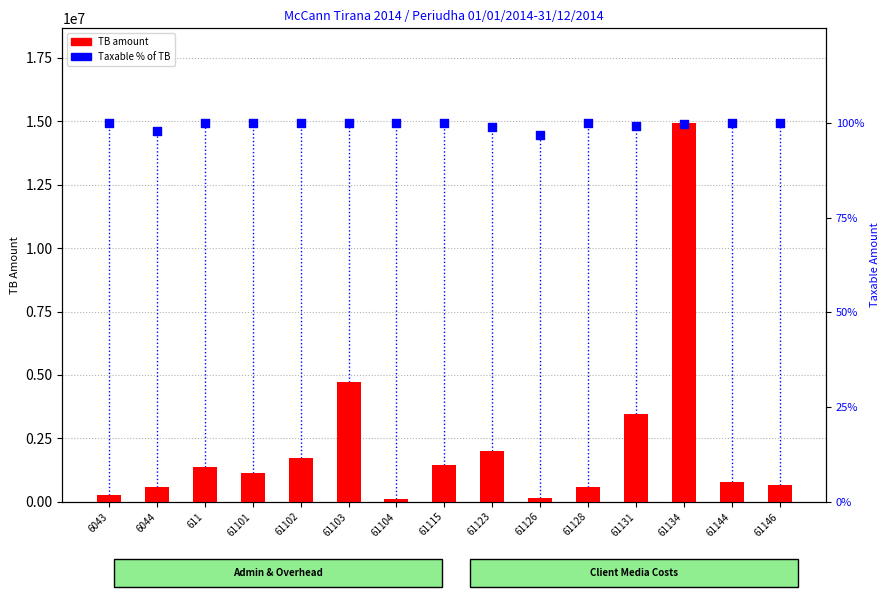

At which category is the sum across all series the highest?

61134